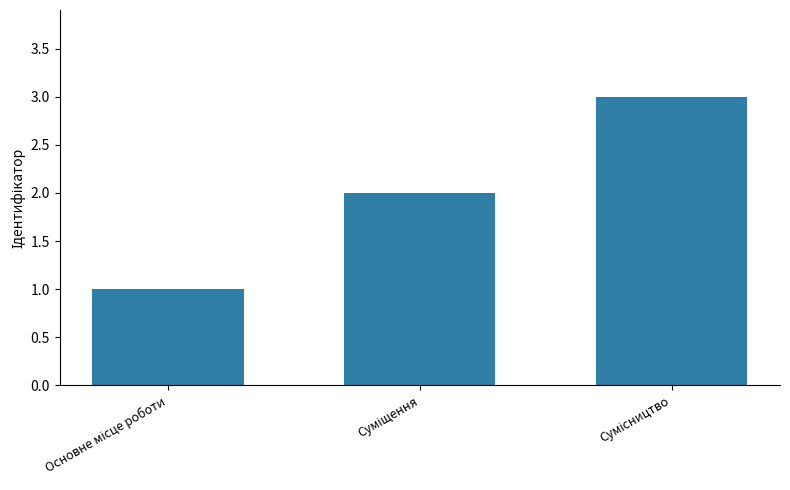

What is the sum of all values?

6